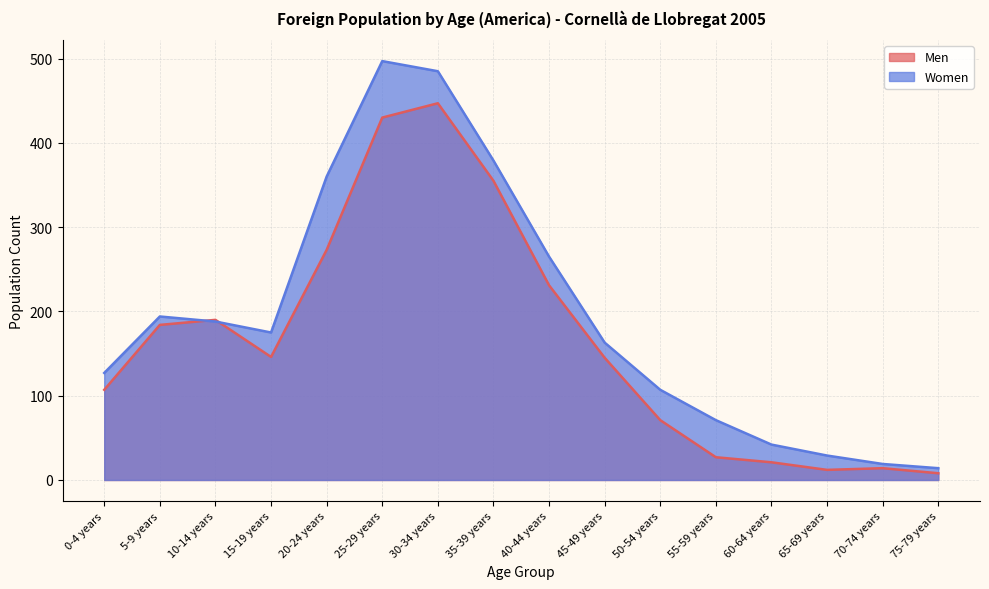

What is the label of the 11th point from the left?

50-54 years